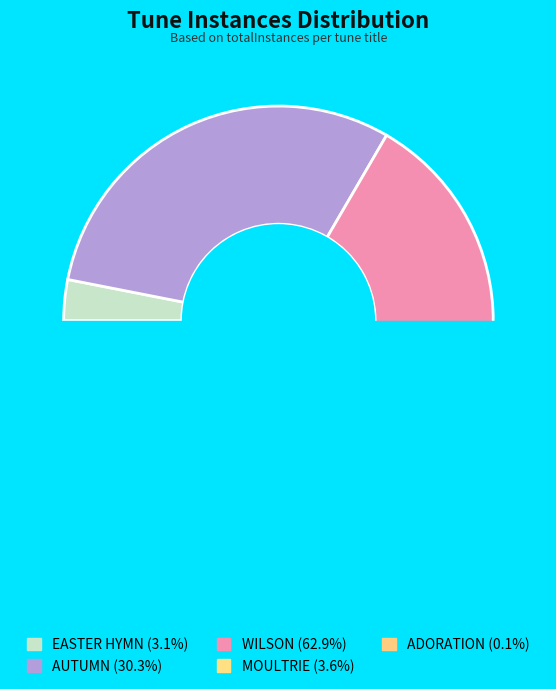

To the nearest percent, what is the average slice percentage?

20%